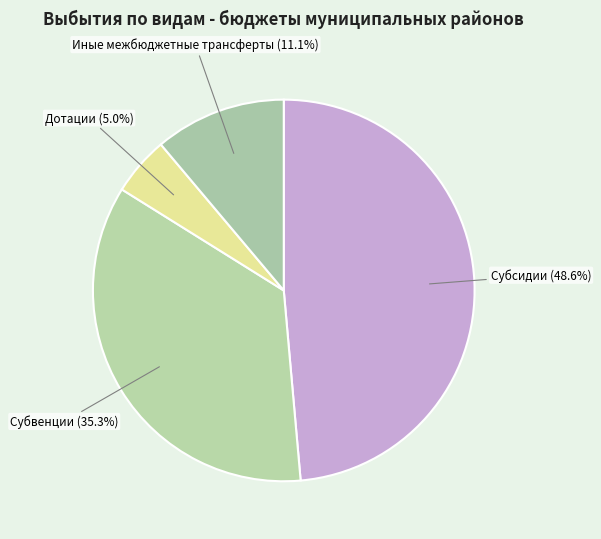

Rank the categories by value from highest to lowest.

Субсидии, Субвенции, Иные межбюджетные трансферты, Дотации